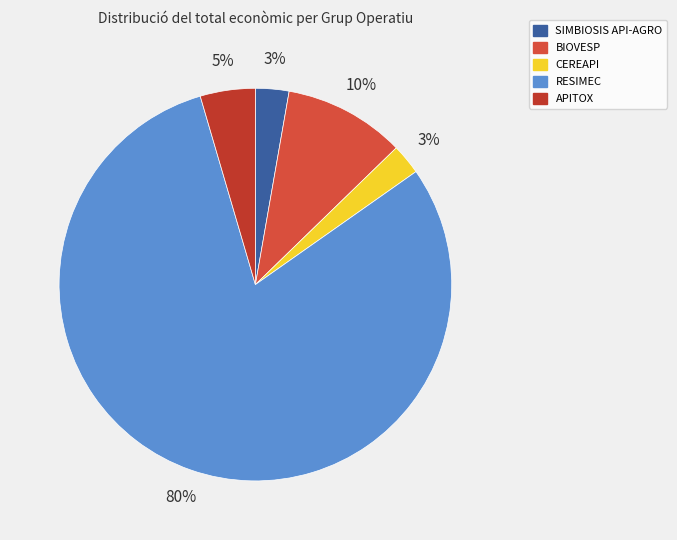

Do BIOVESP and RESIMEC together represent more than half of the pie?

Yes